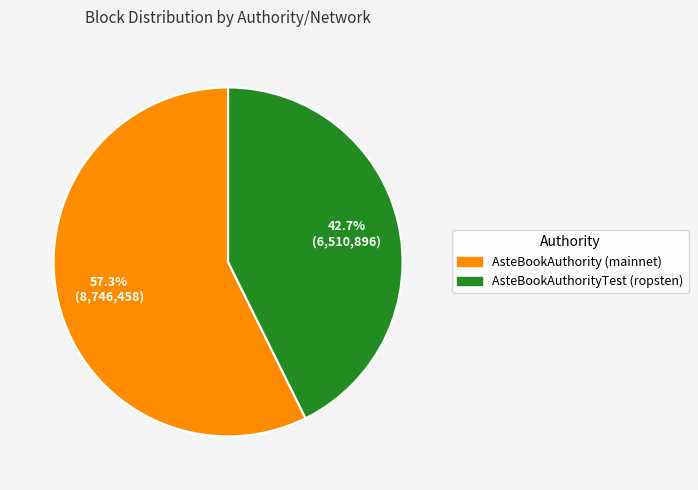

Is it true that AsteBookAuthorityTest (ropsten) is 50% of the pie?

False